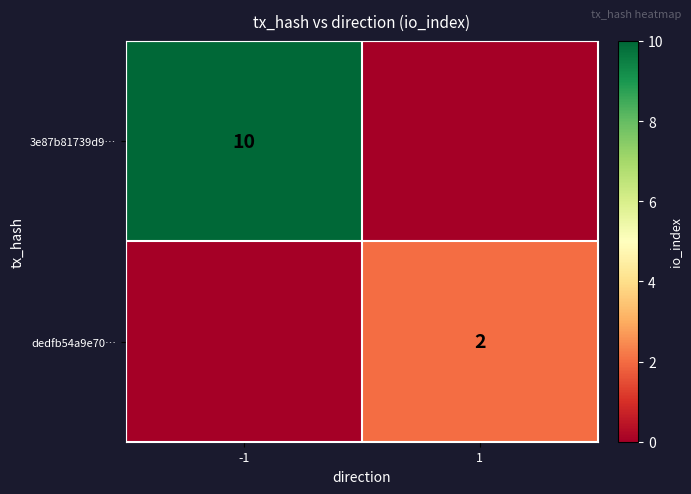

At which category does the chart reach its peak across all series?

-1